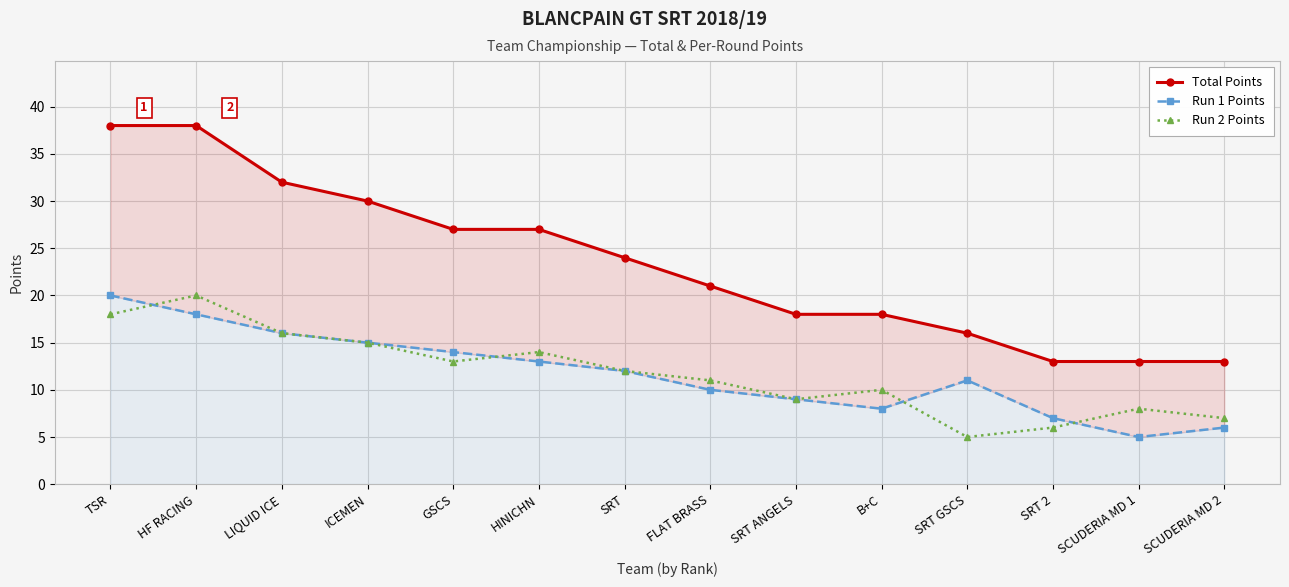

True or false: Run 2 Points has a value of 5 at SRT.

False